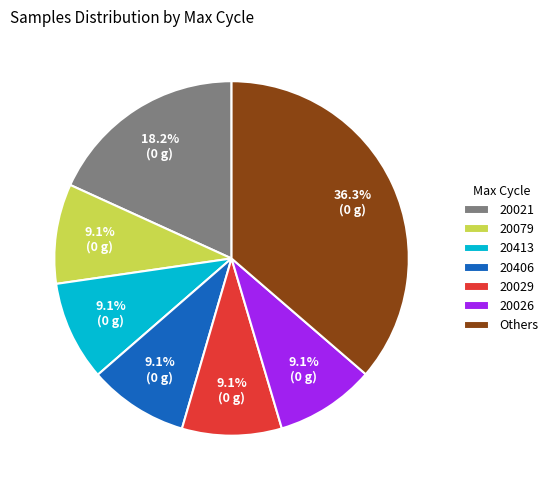

Approximately how many times larger is the value at Others compared to 20029?

4.0